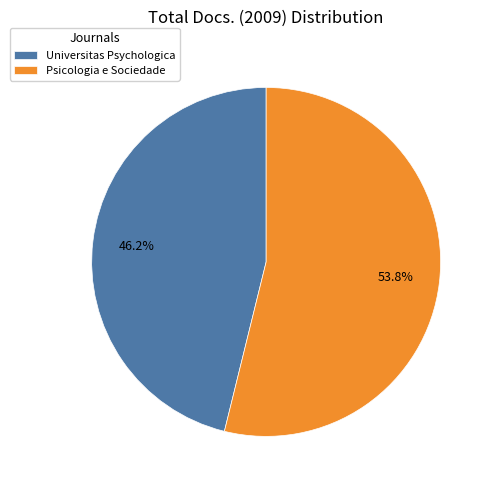

What percentage is NOT represented by Universitas Psychologica?

53.8%